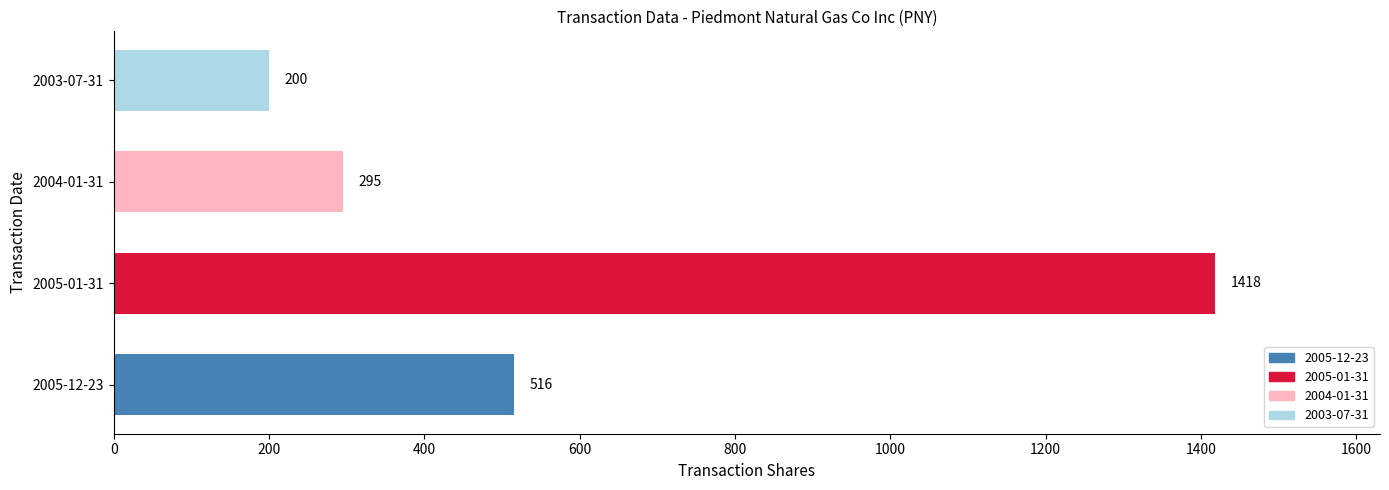

How many series are shown in this chart?

4